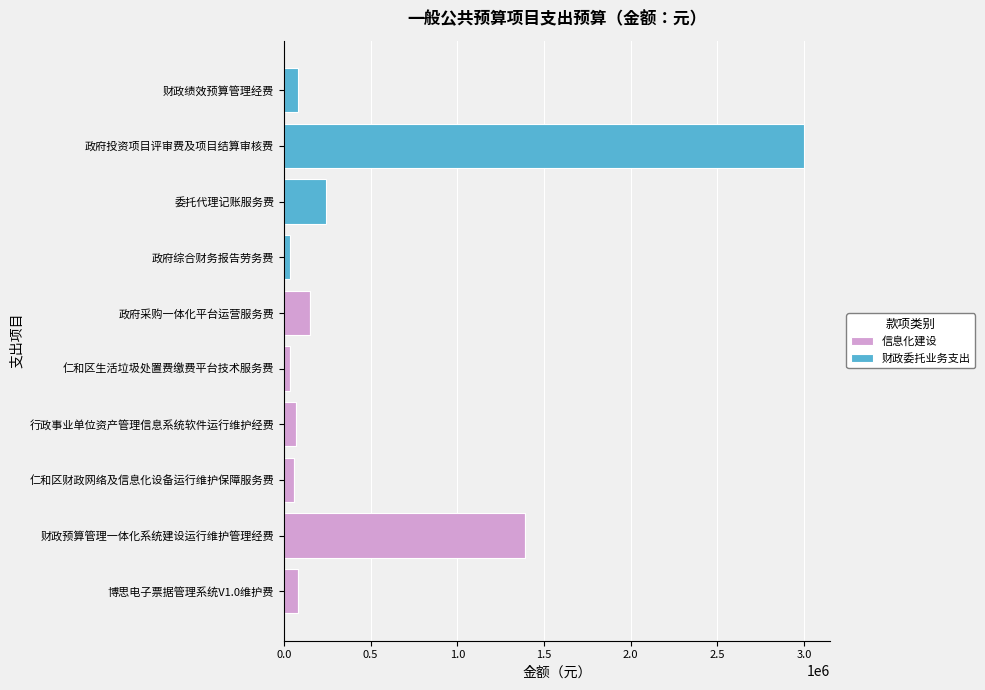

At which category is the sum across all series the highest?

政府投资项目评审费及项目结算审核费